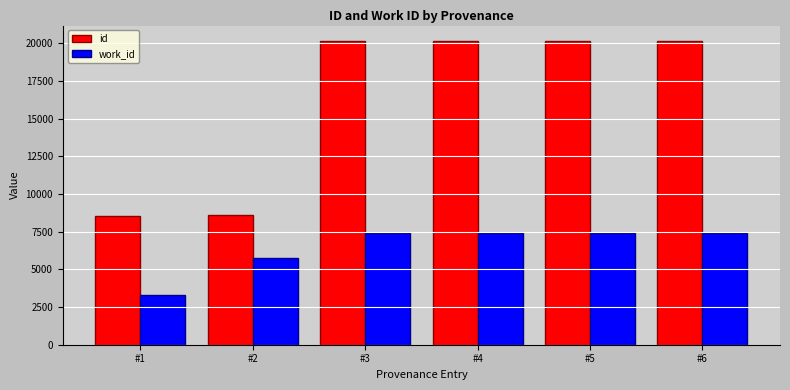

List the series in order of their peak value, highest first.

id, work_id